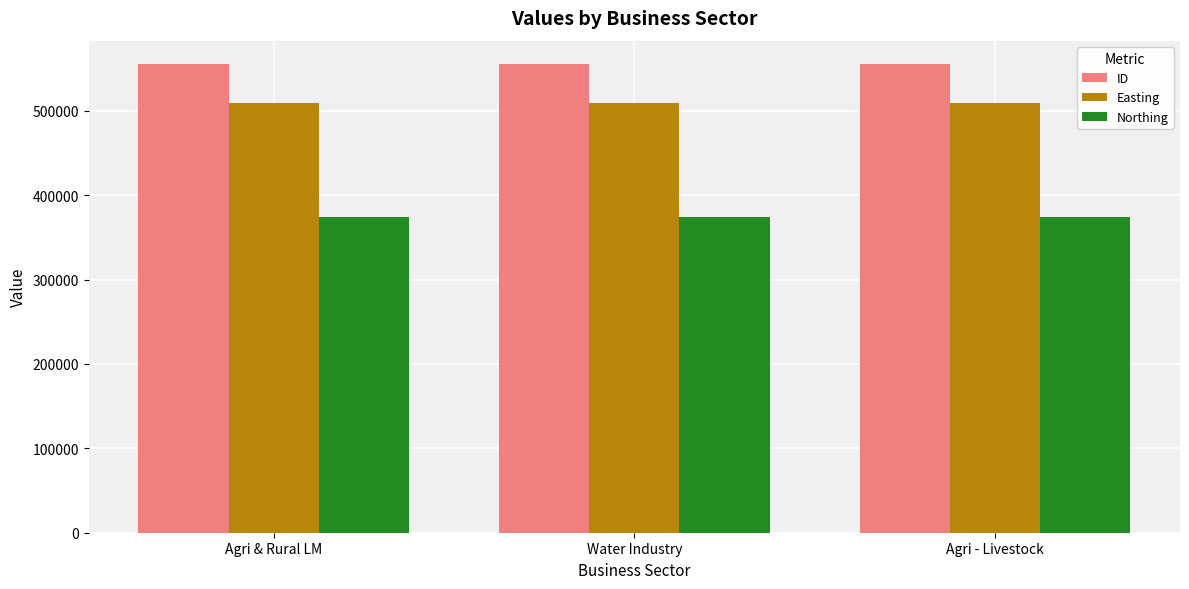

What is the difference between the ID values at Water Industry and Agri - Livestock?

1